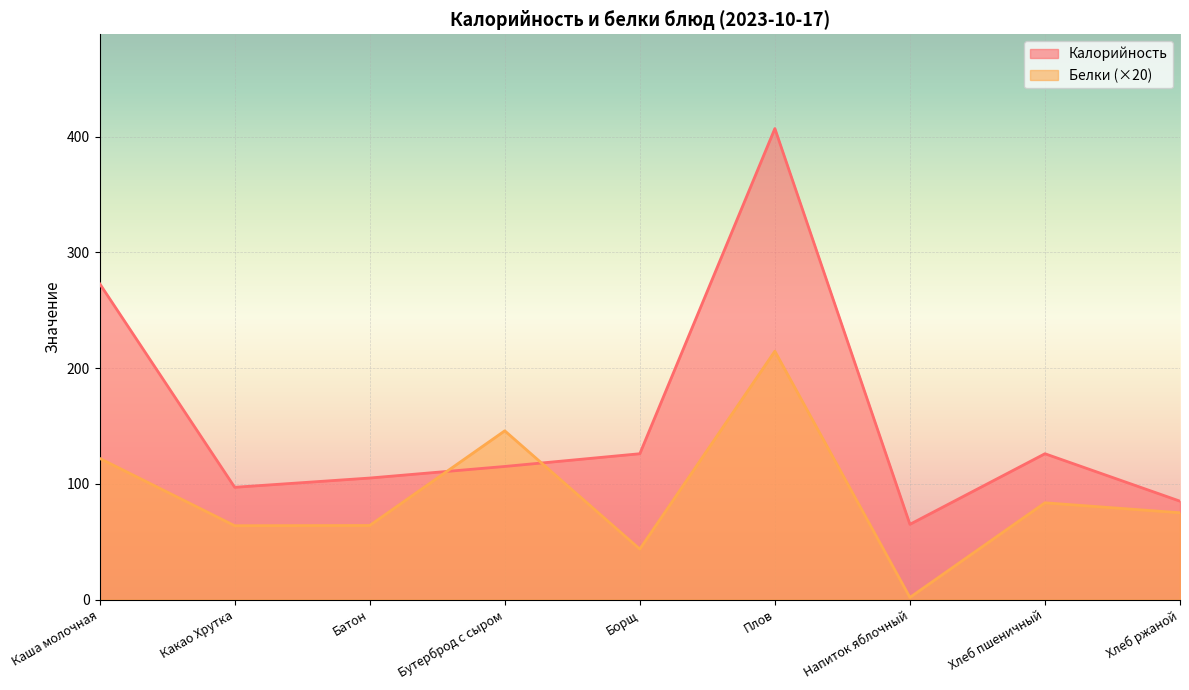

What is the sum of the Калорийность values at Бутерброд с сыром and Борщ?

241.0